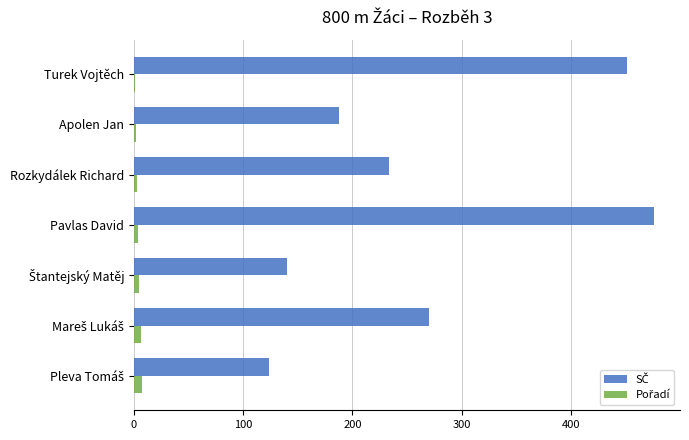

At which category does the chart reach its peak across all series?

Pavlas David